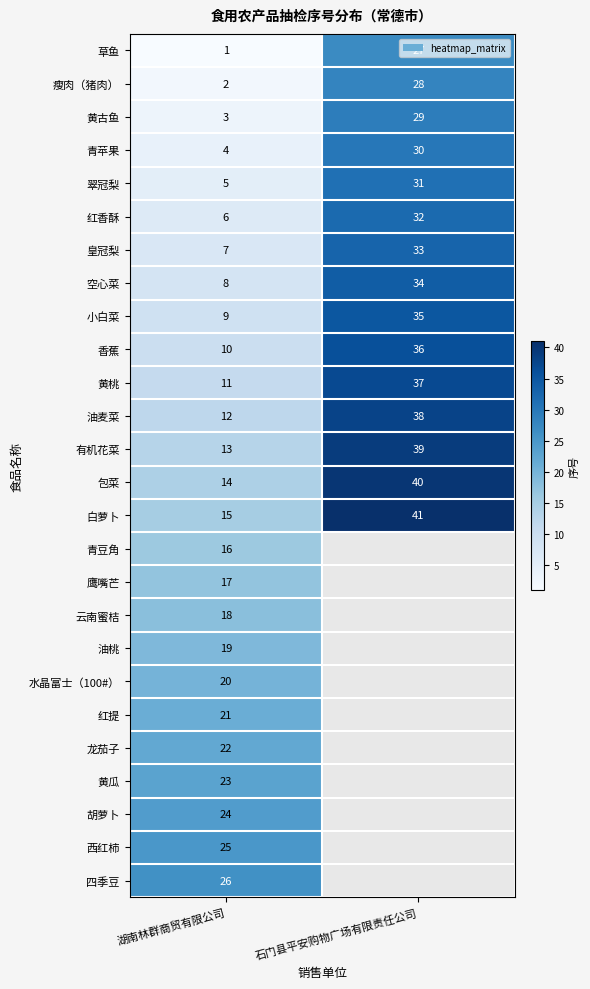

How many series are shown in this chart?

26